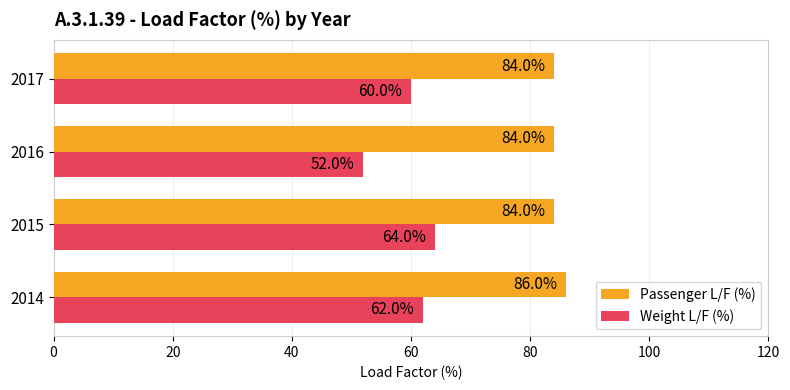

List the series in order of their peak value, highest first.

Passenger L/F (%), Weight L/F (%)